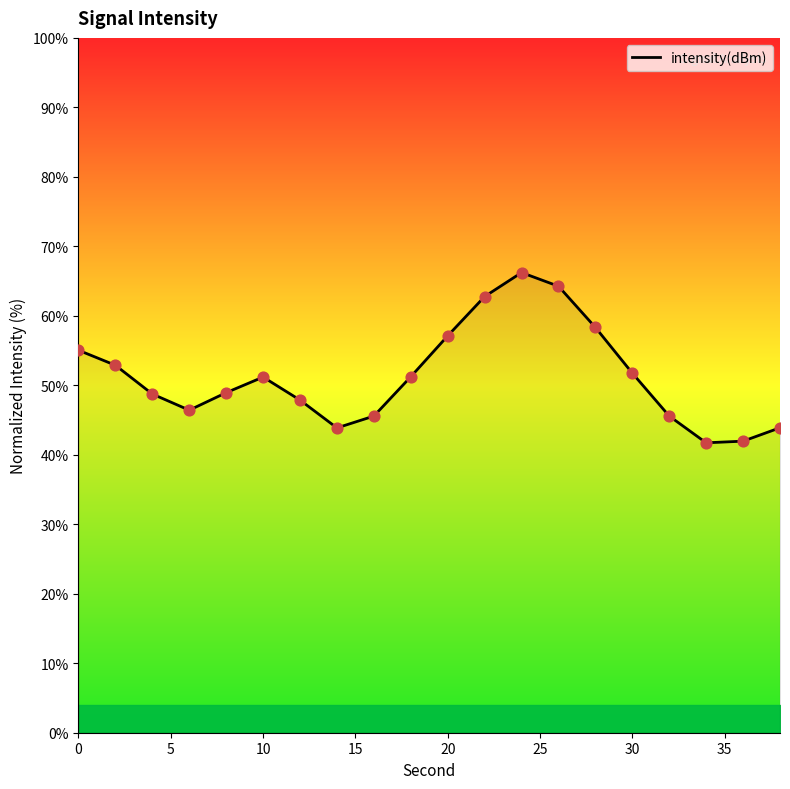

What is the difference between the maximum and minimum values?

24.5